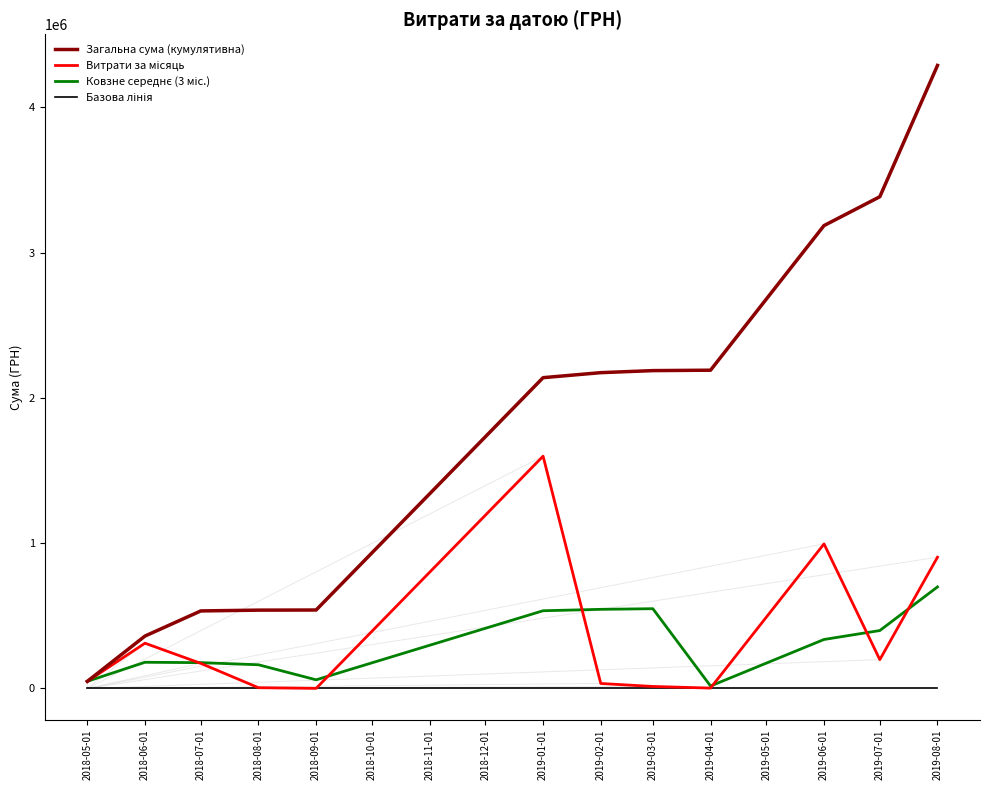

Which series has the widest spread of values?

Загальна сума (кумулятивна)